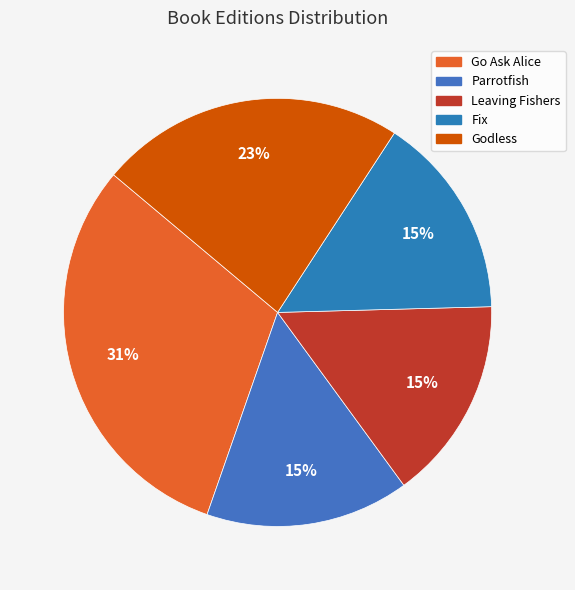

Count the number of slices in the pie.

5